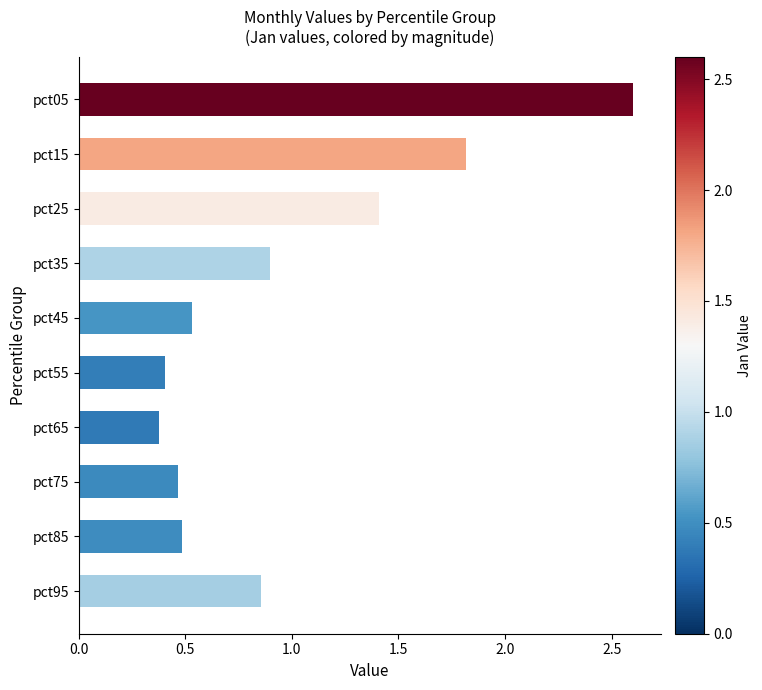

True or false: the data shows 0.2 at pct75.

False